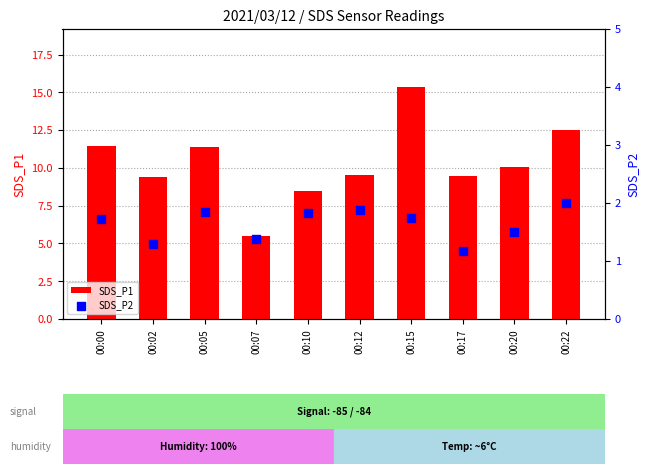

Which series has the largest total across all categories?

SDS_P1